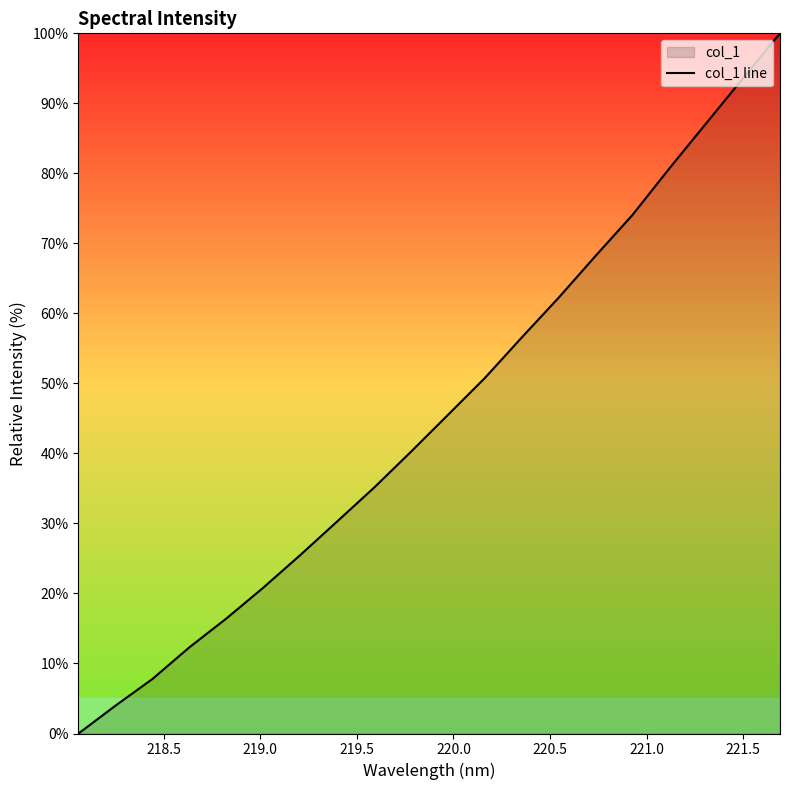

What is the difference between the maximum and second lowest values?

96.0